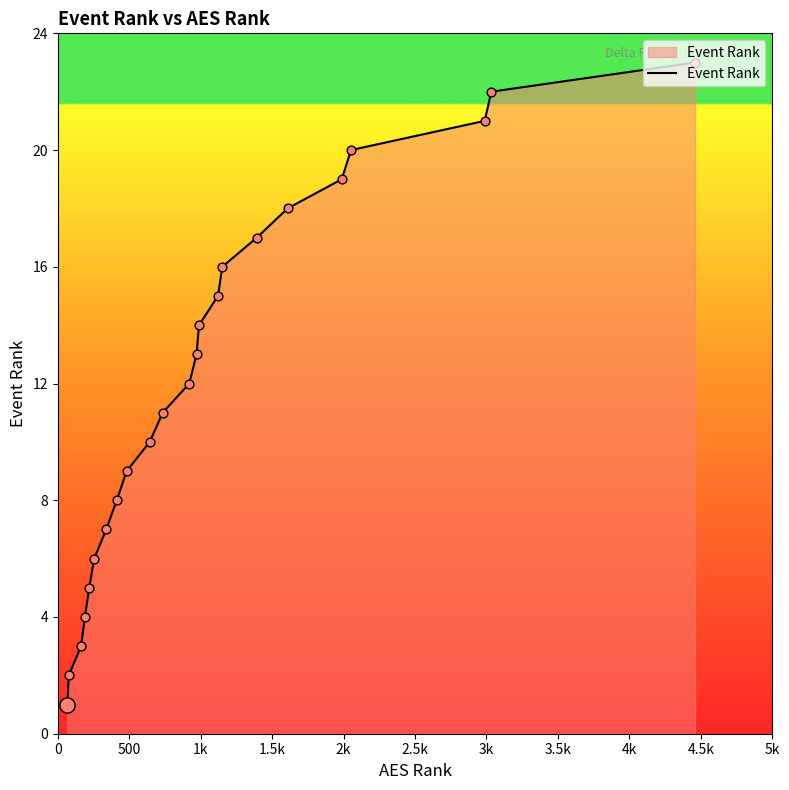

What is the greatest value displayed?

23